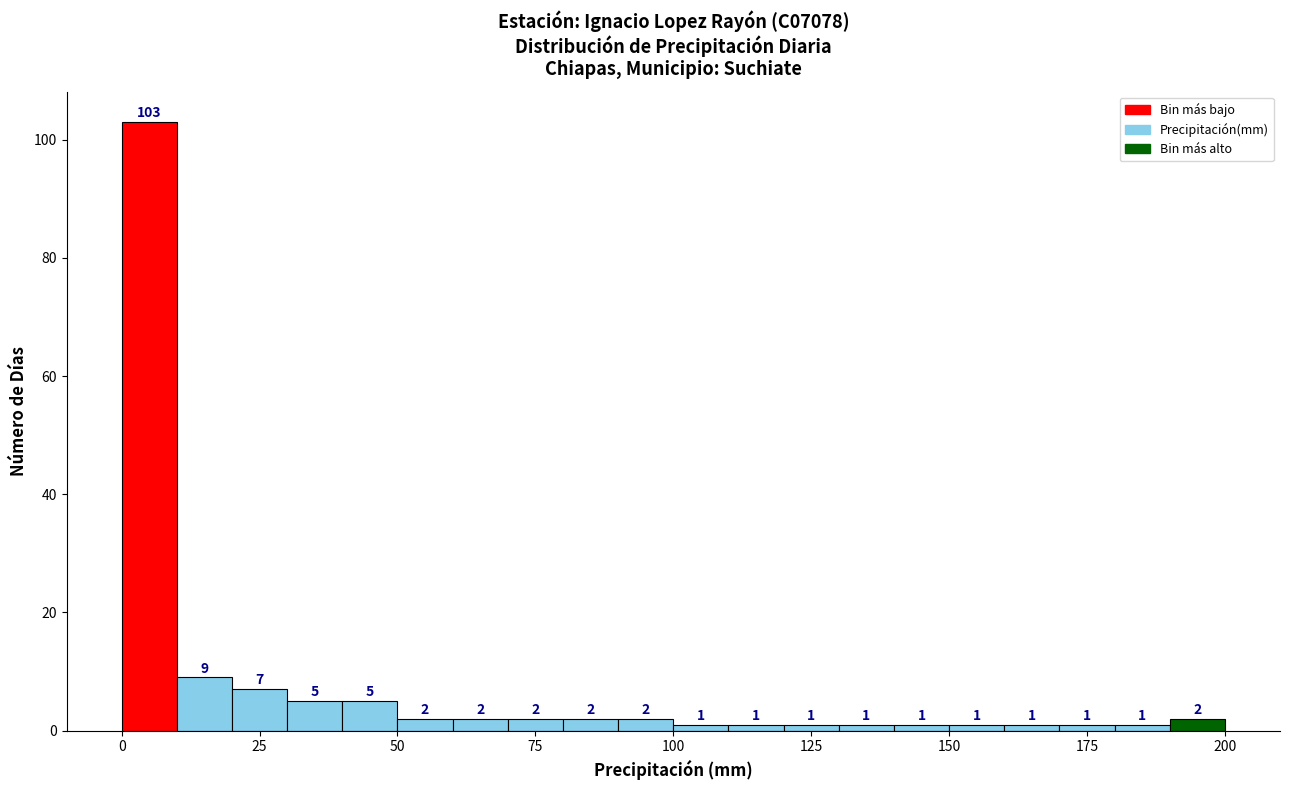

Around what value on the x-axis is the tallest bar? Give the approximate position of its centre, as read against the axis.

5